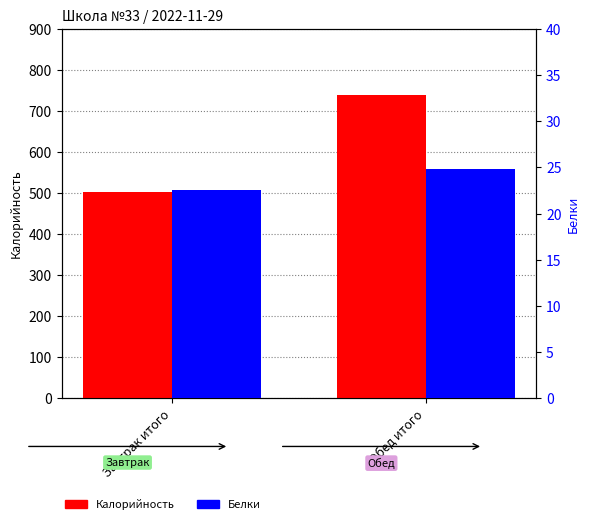

Which series has the largest total across all categories?

Калорийность